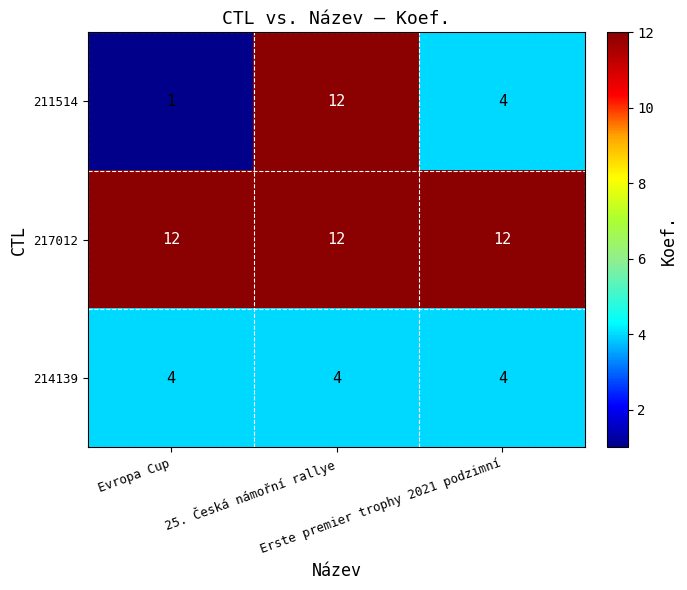

What is the maximum value for 214139?

4